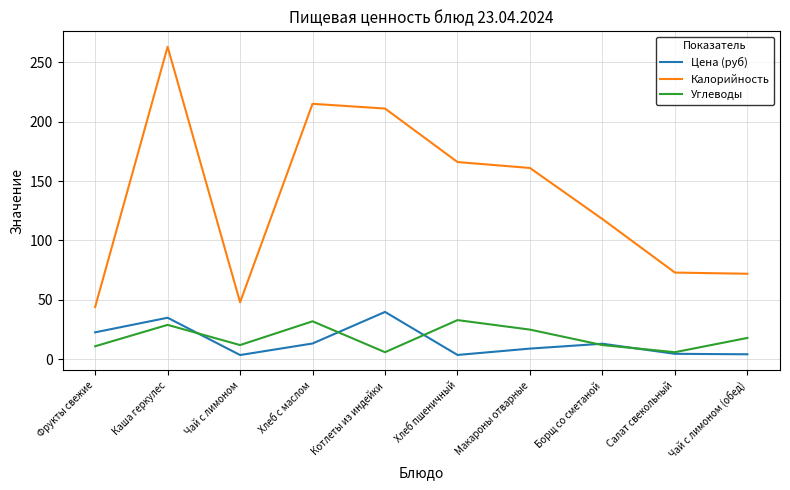

Which label corresponds to the largest value in the chart?

Каша геркулес